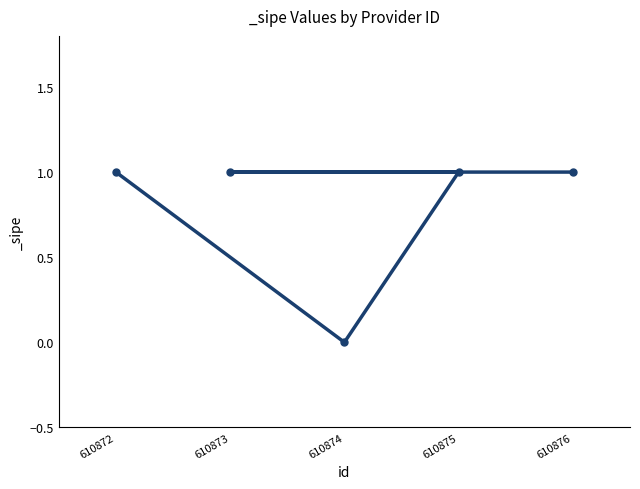

Reading right to left, what are all the values shown in this chart?

1	1	0	1	1